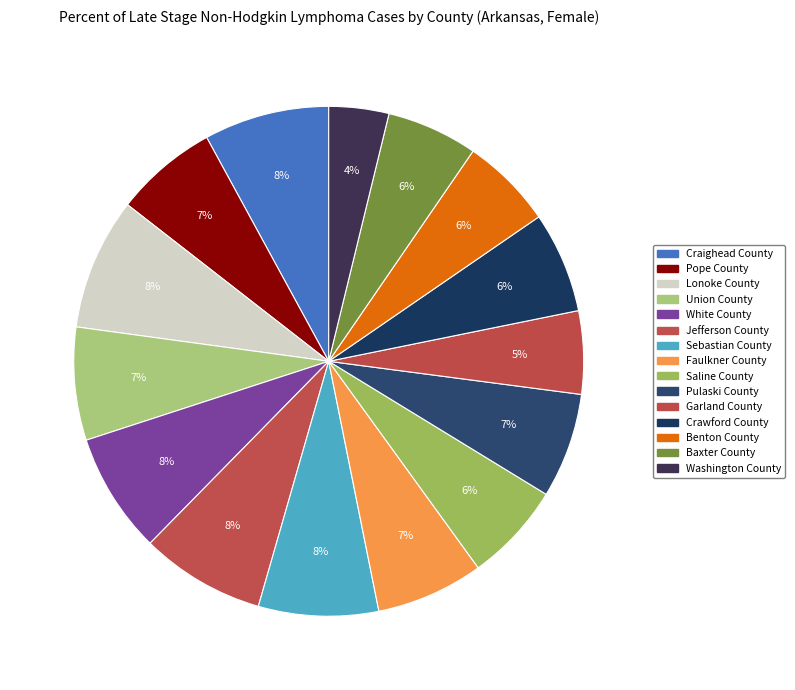

Which category has the biggest portion of the pie?

Lonoke County